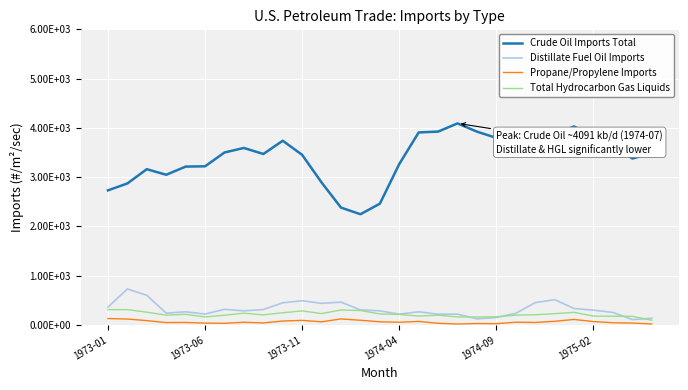

Does the chart have visible grid lines?

Yes